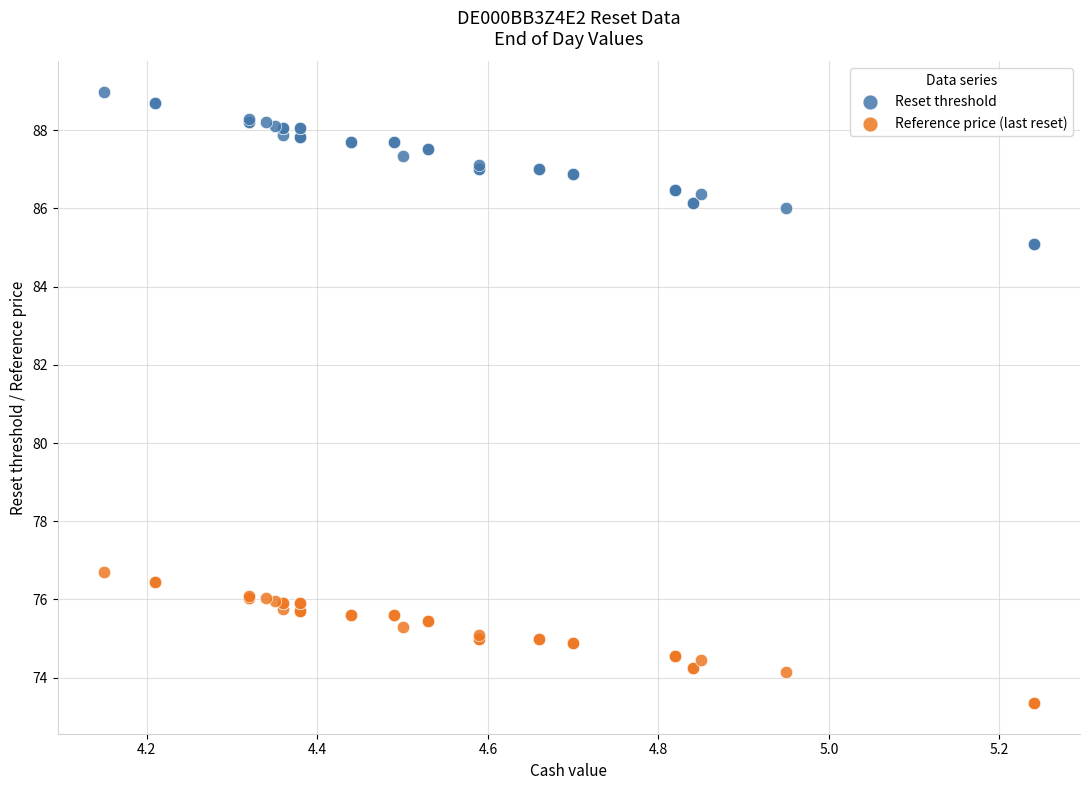

Which series reaches the minimum Y coordinate?

Reference price (last reset)